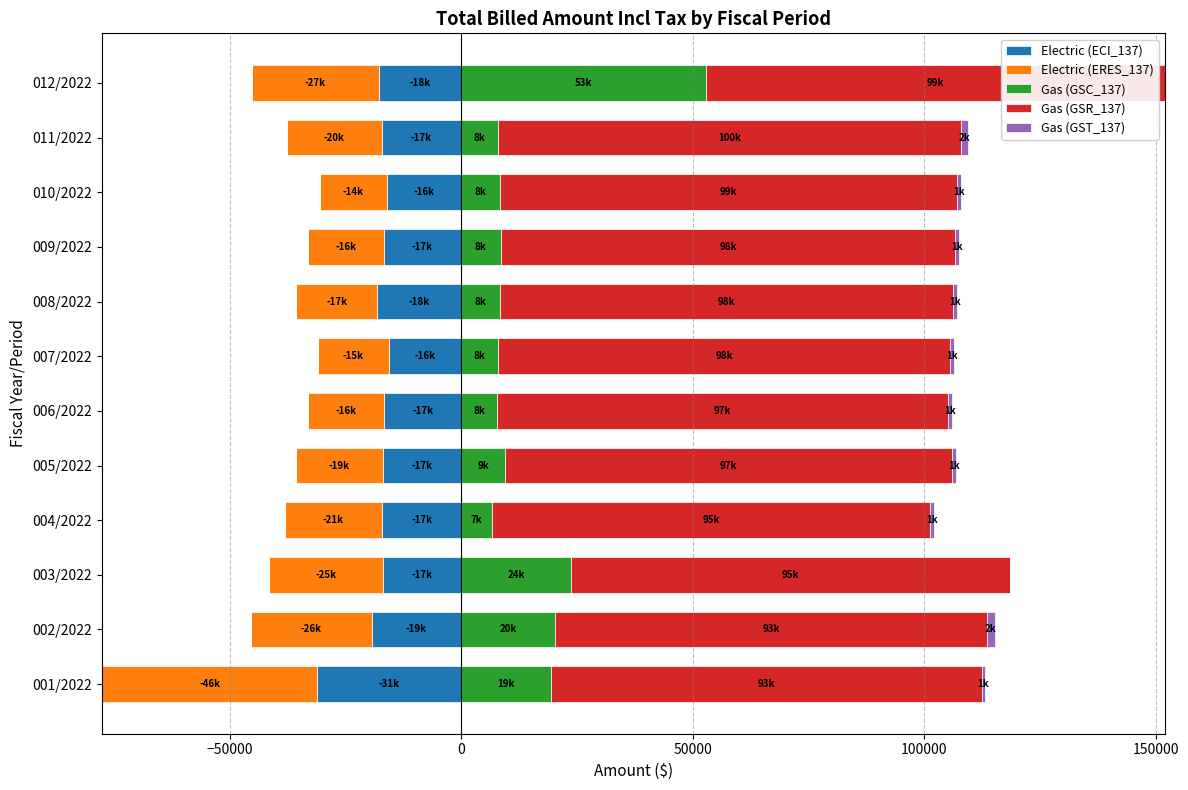

What is the sum of all Gas (GSC_137) values?

181531.9